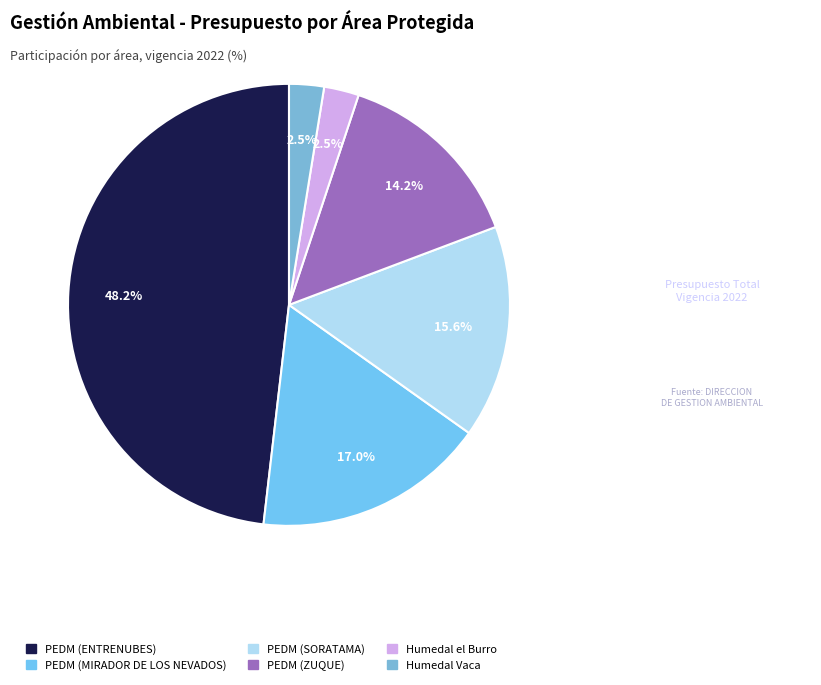

Is PEDM (MIRADOR DE LOS NEVADOS) the majority of the pie?

No